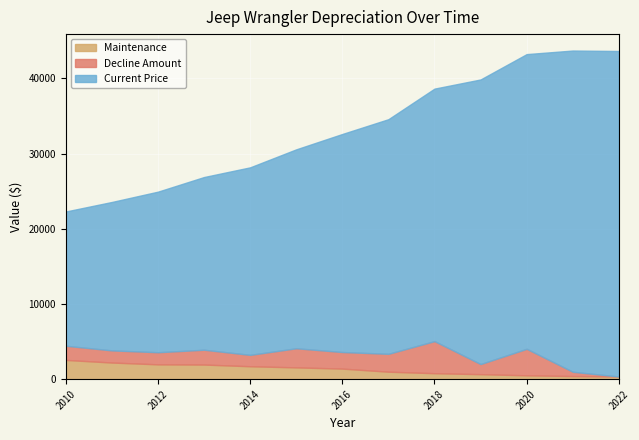

Between which two adjacent categories do Maintenance and Decline Amount first intersect?

2012 and 2013